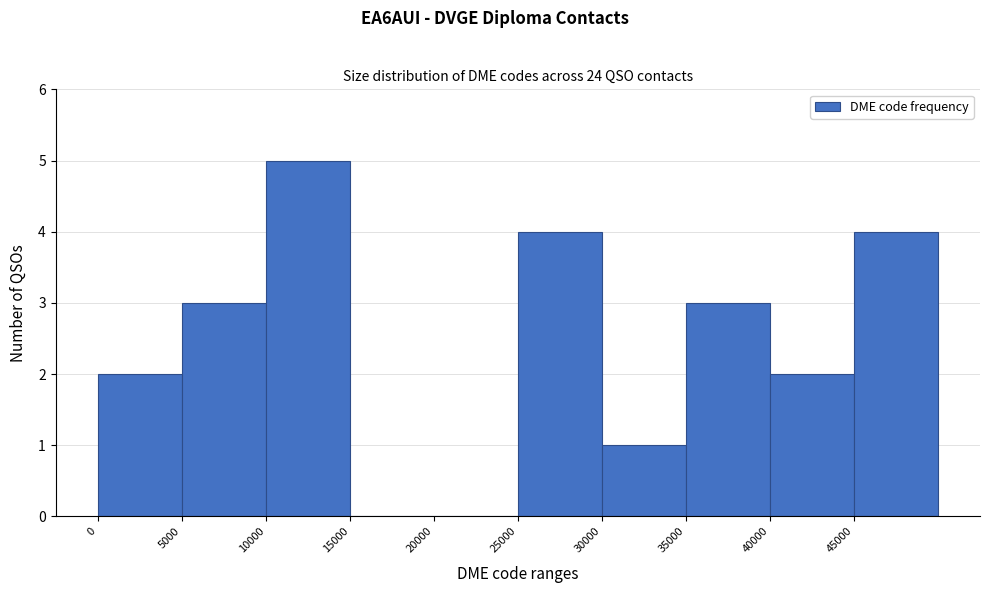

Over which range of the x-axis is the bar tallest?

10000 to 15000